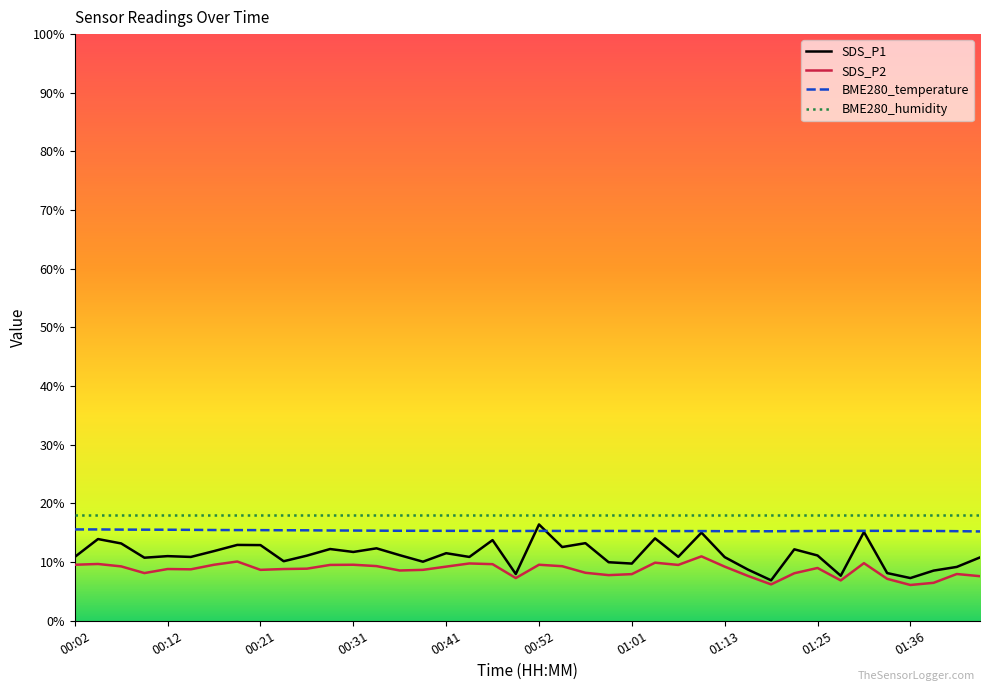

Which series has the largest total across all categories?

BME280_humidity